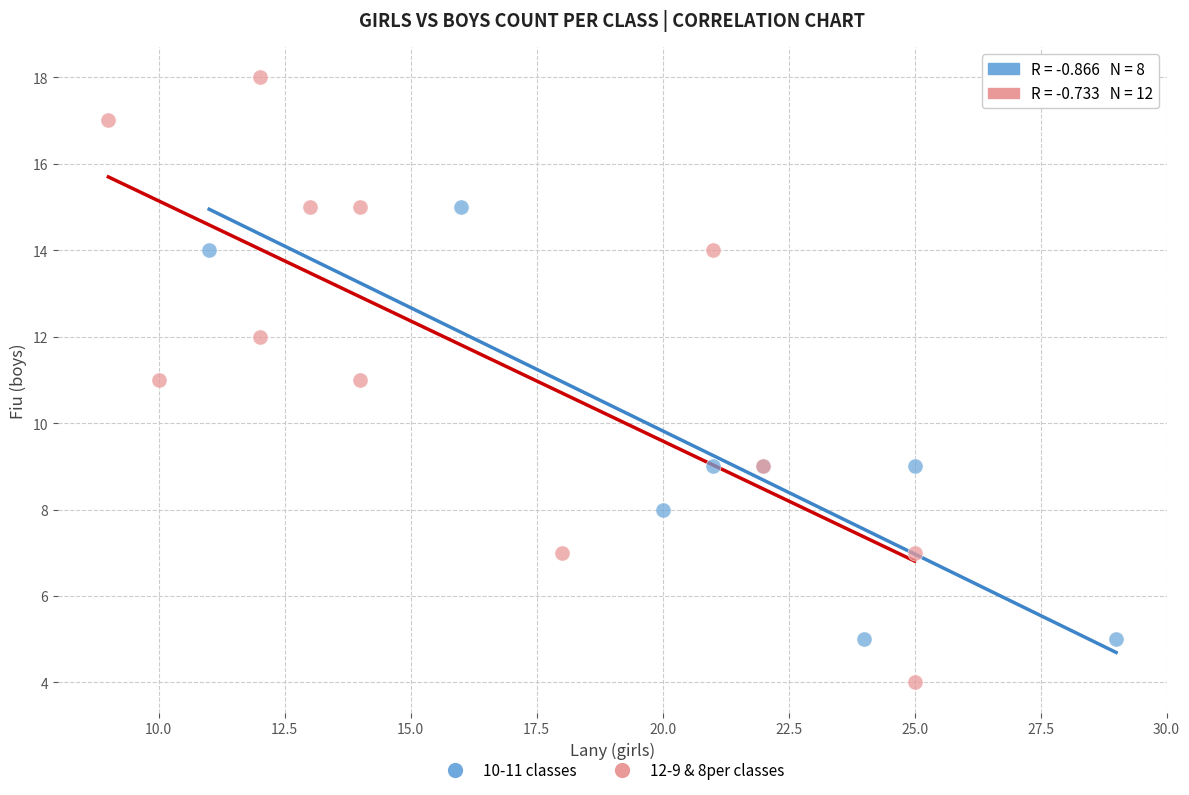

Which series contains the lowest Y value?

12-9 & 8per classes